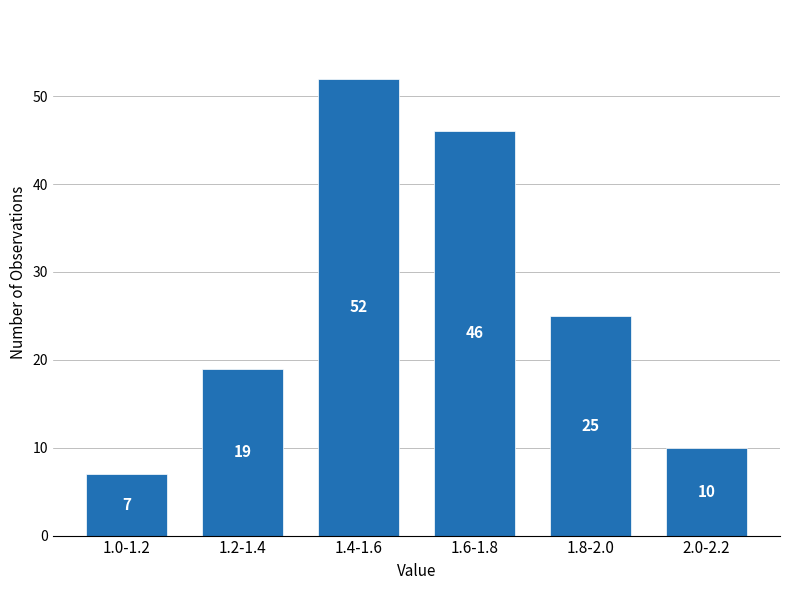

Reading right to left, list all the values displayed in this chart.

2.0-2.2=10	1.8-2.0=25	1.6-1.8=46	1.4-1.6=52	1.2-1.4=19	1.0-1.2=7